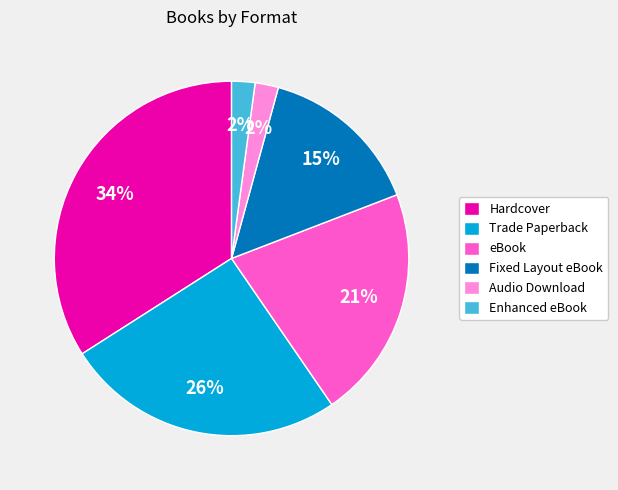

Between Enhanced eBook and eBook, which is larger?

eBook